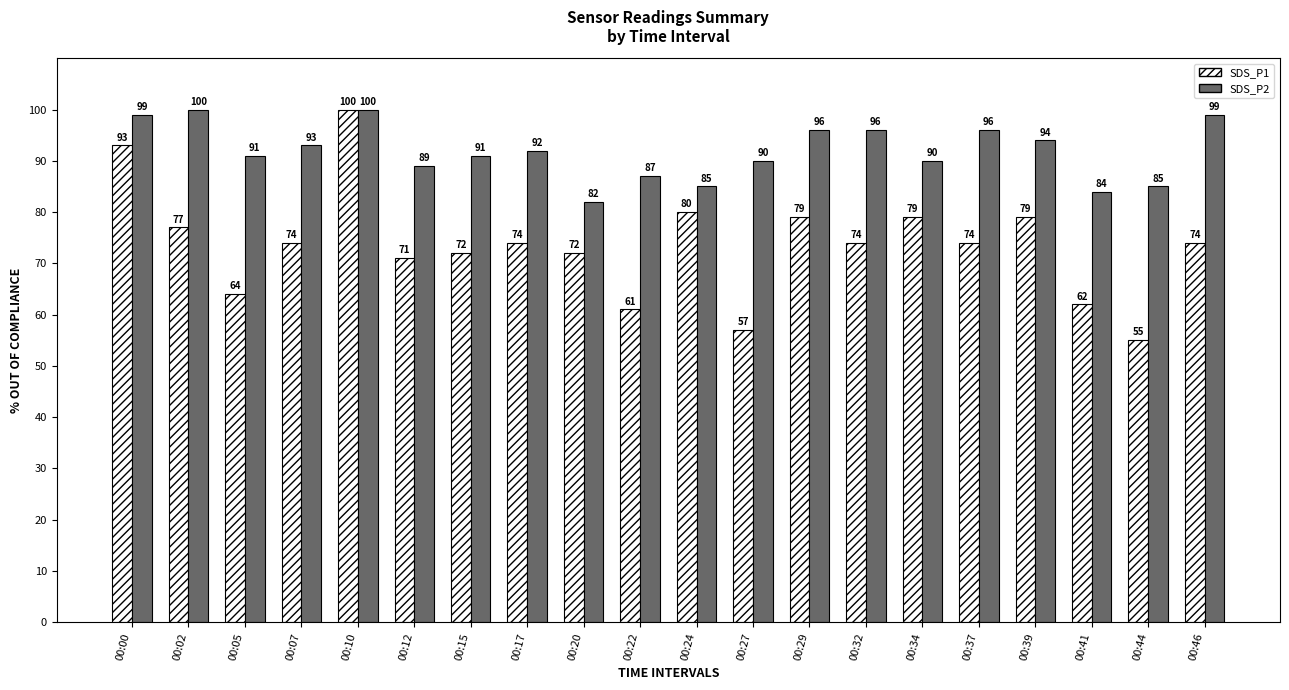

Reading left to right, transcribe all the data shown in this chart.

SDS_P1: 00:00=93	00:02=77	00:05=64	00:07=74	00:10=100	00:12=71	00:15=72	00:17=74	00:20=72	00:22=61	00:24=80	00:27=57	00:29=79	00:32=74	00:34=79	00:37=74	00:39=79	00:41=62	00:44=55	00:46=74
SDS_P2: 00:00=99	00:02=100	00:05=91	00:07=93	00:10=100	00:12=89	00:15=91	00:17=92	00:20=82	00:22=87	00:24=85	00:27=90	00:29=96	00:32=96	00:34=90	00:37=96	00:39=94	00:41=84	00:44=85	00:46=99